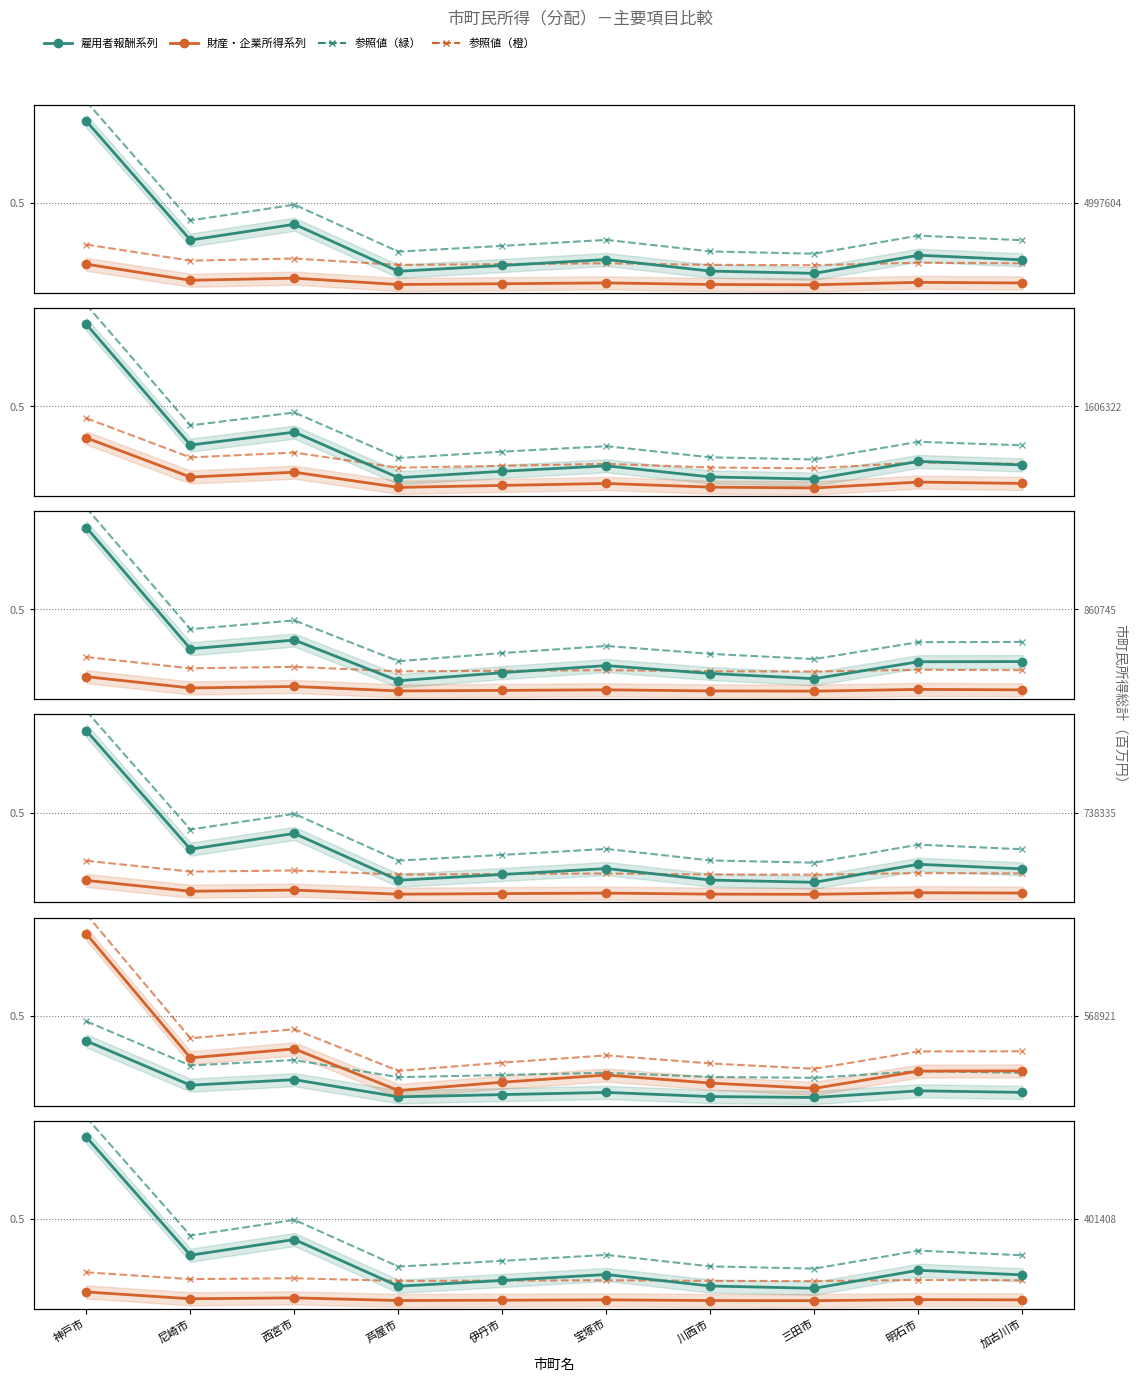

Reading left to right, what are all the values shown in this chart?

雇用者報酬: 1.0	0.3	0.4	0.1	0.1	0.2	0.1	0.1	0.2	0.2
雇主の現実社会負担: 0.1	0.0	0.0	0.0	0.0	0.0	0.0	0.0	0.0	0.0
財産所得: 1.0	0.3	0.3	0.1	0.1	0.1	0.1	0.1	0.2	0.1
配当: 0.4	0.2	0.2	0.1	0.1	0.1	0.1	0.1	0.2	0.1
その他の産業: 1.0	0.3	0.3	0.1	0.1	0.2	0.1	0.1	0.2	0.2
雇主の帰属社会負担: 0.2	0.1	0.1	0.1	0.1	0.1	0.1	0.1	0.1	0.1